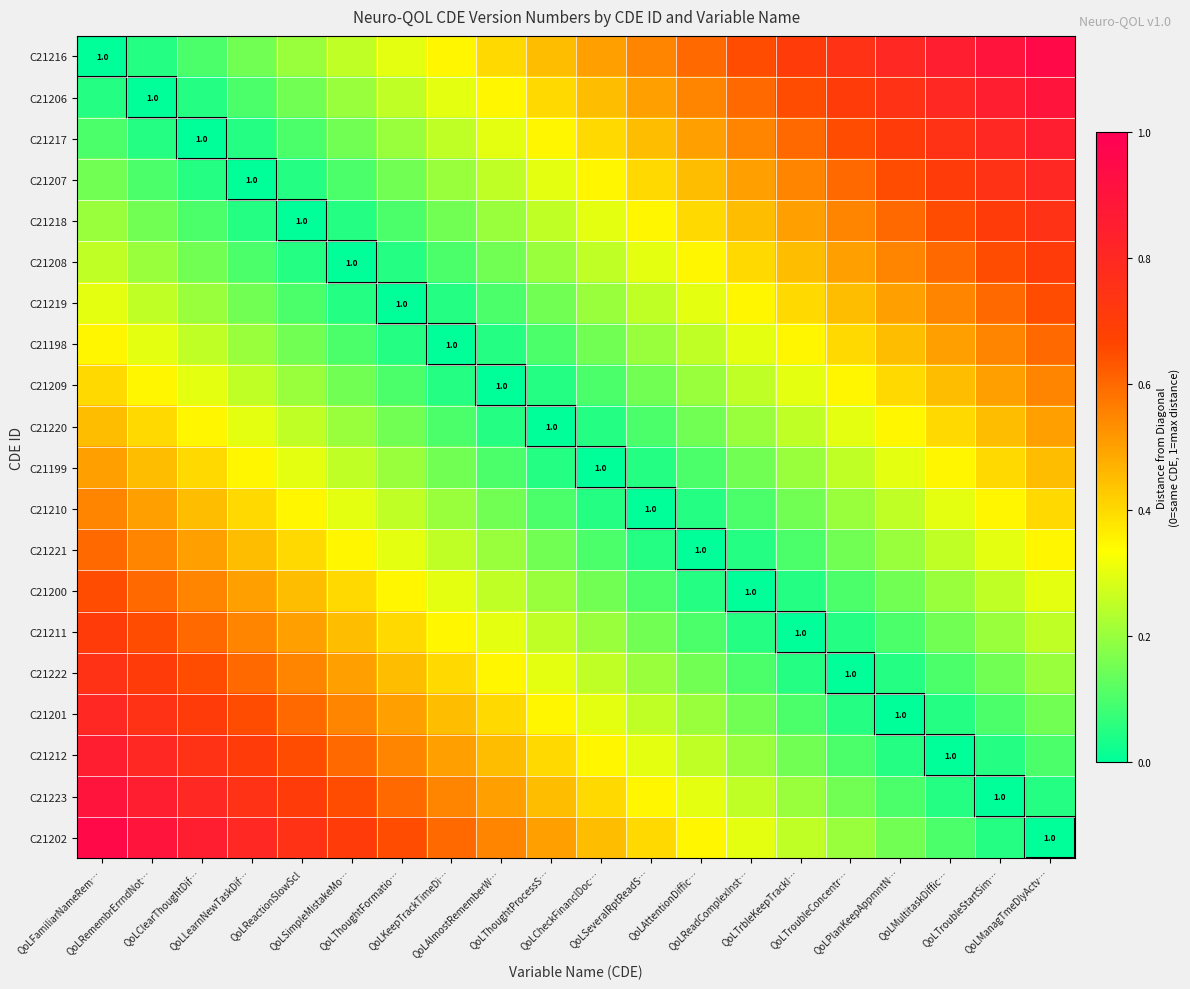

True or false: C21221 has a value of 0.1 at QoLTroubleConcentr….

False